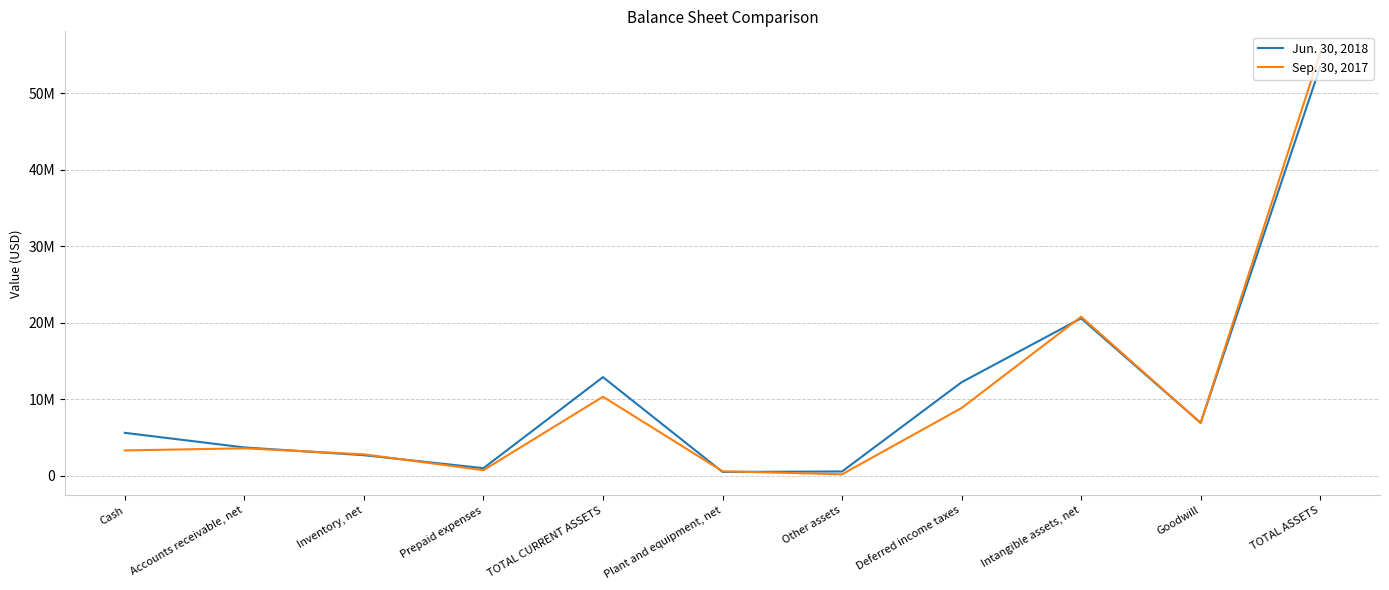

Does the chart display data point markers on the line(s)?

No